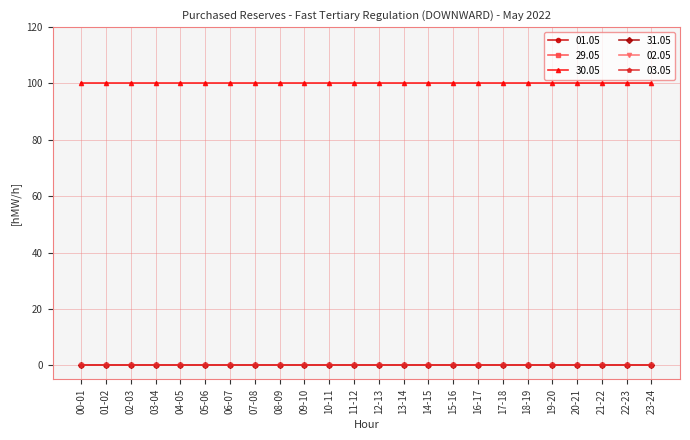

Which series changed the most between 07-08 and 08-09?

01.05